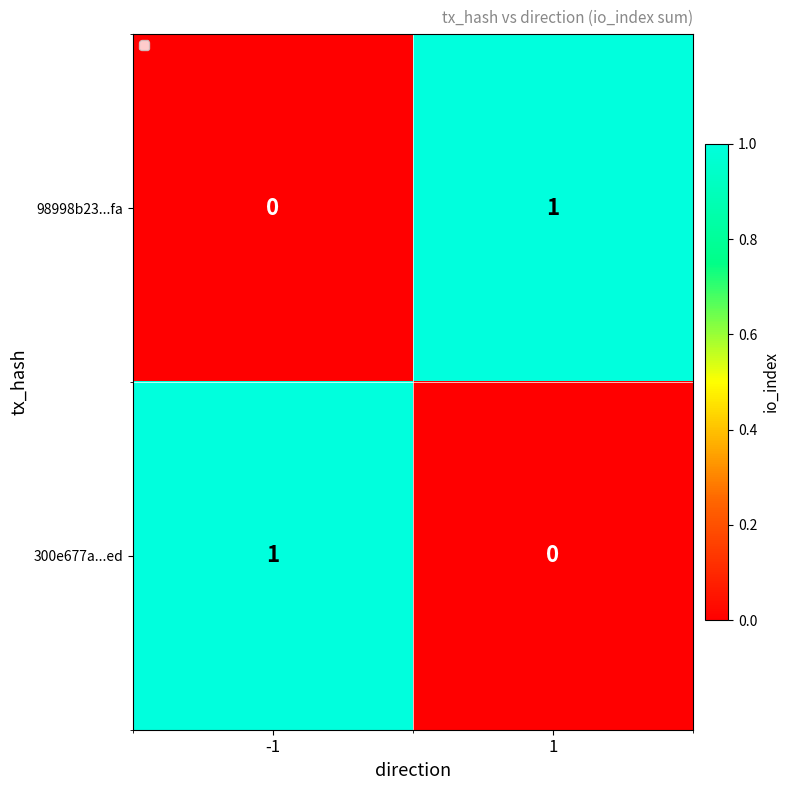

Reading left to right, what are all the values shown in this chart?

98998b23...fa: 0	1
300e677a...ed: 1	0